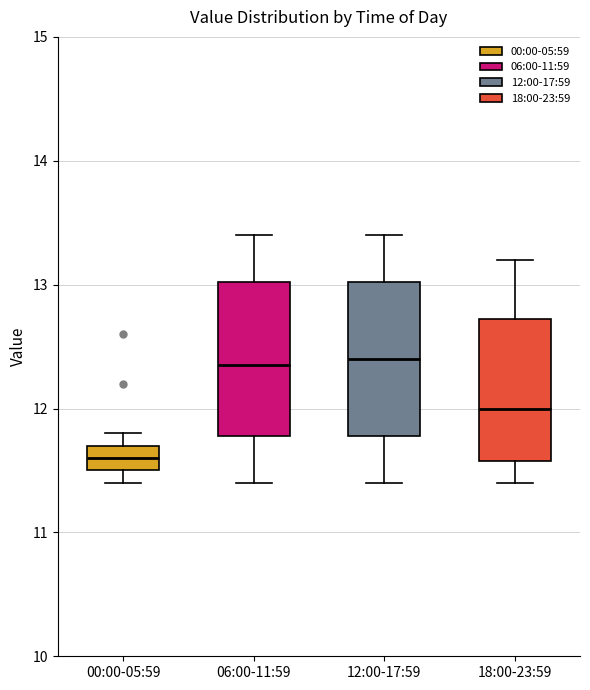

Which box's median line is the lowest?

00:00-05:59